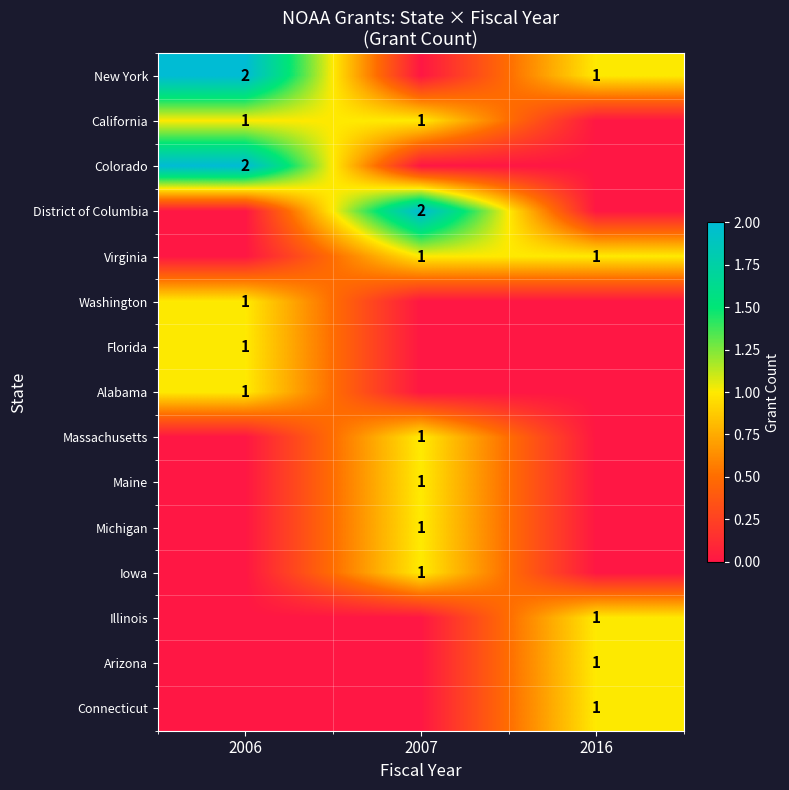

True or false: Connecticut has a value of 2 at 2016.

False